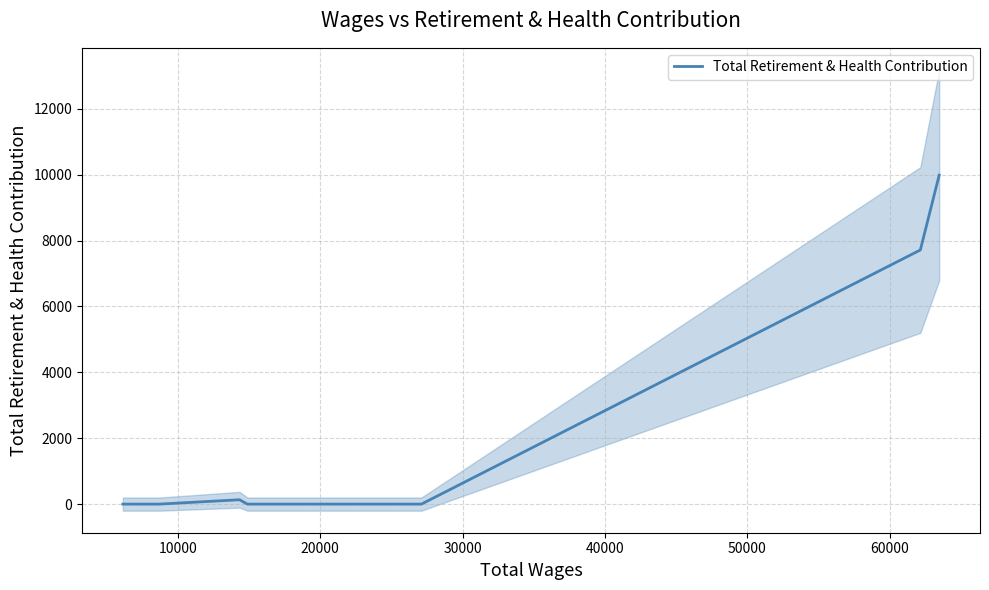

Is this an area chart (filled region under the line)?

No